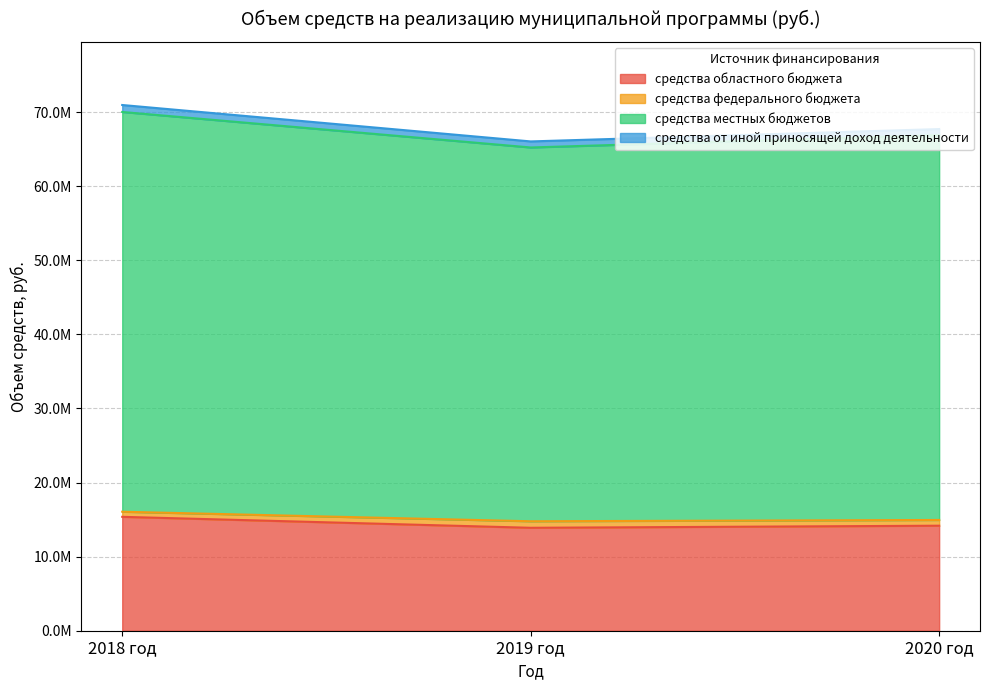

Does the chart display data point markers on the line(s)?

No